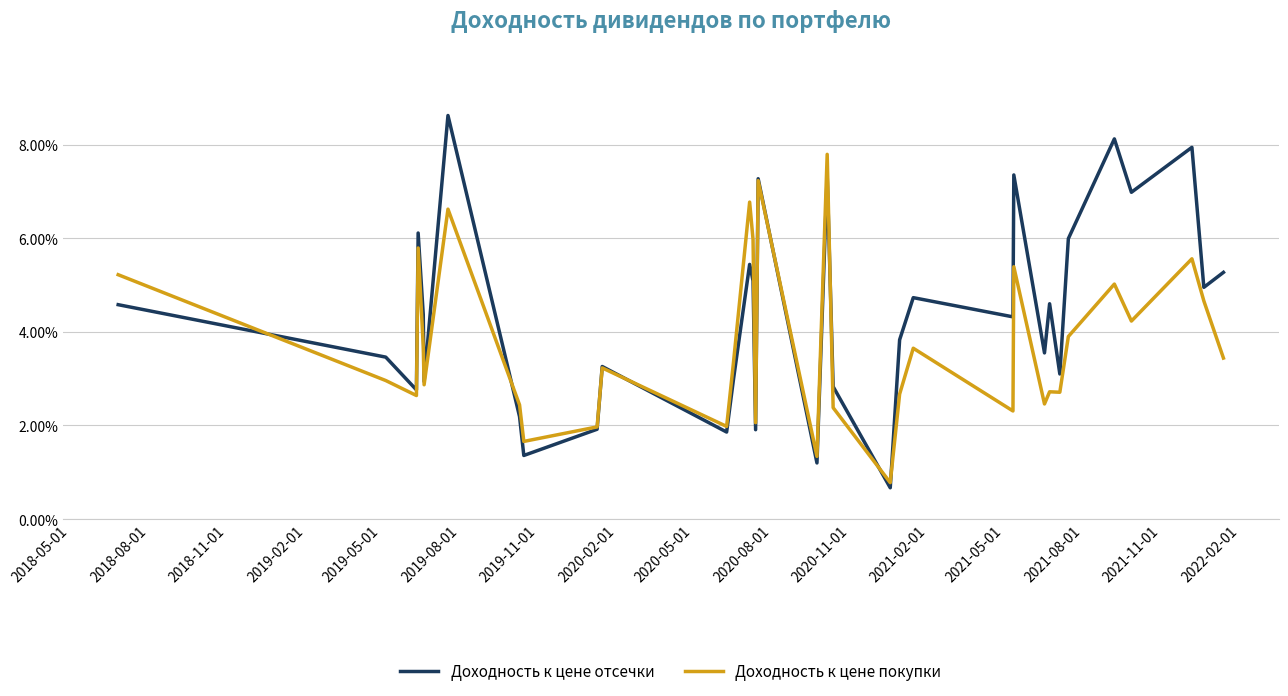

Which series has the largest range (max minus min)?

Доходность к цене отсечки